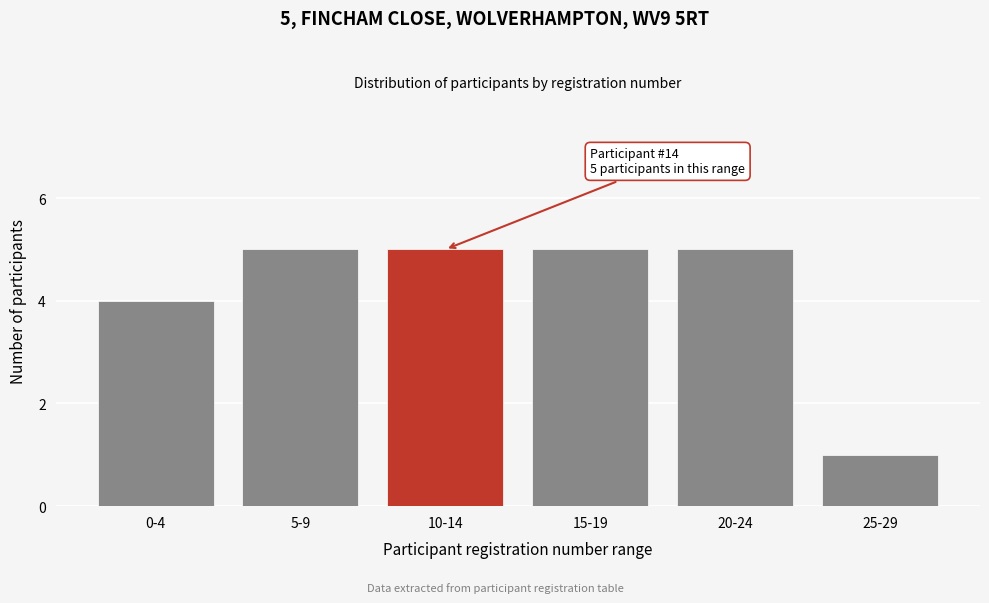

Reading right to left, transcribe all the data shown in this chart.

25-29=1	20-24=5	15-19=5	10-14=5	5-9=5	0-4=4